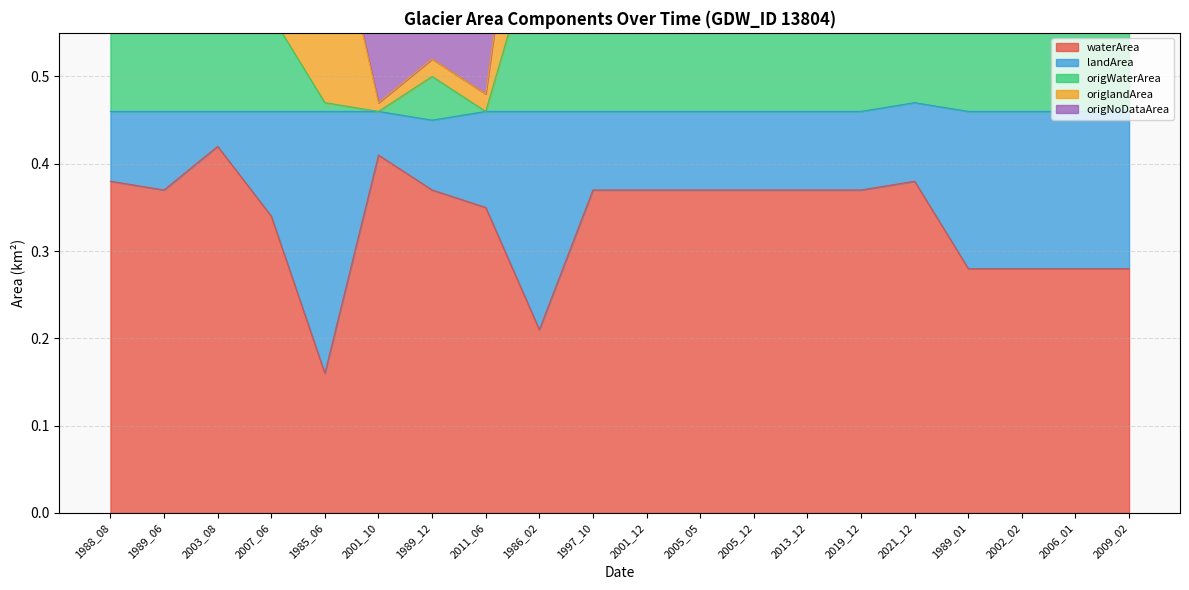

Is it true that origNoDataArea equals 0.9 at 1989_12?

False